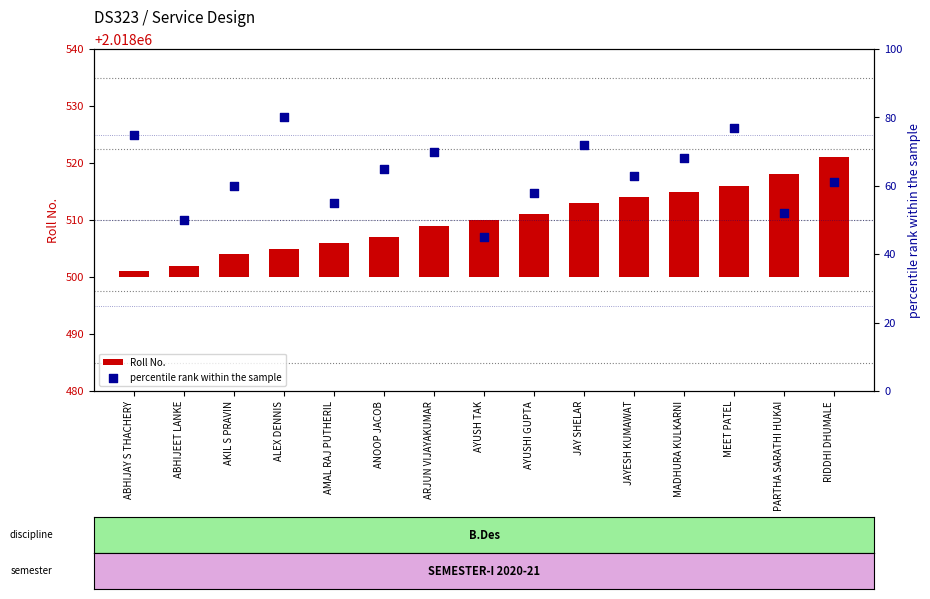

Which series reaches the maximum Y coordinate?

percentile rank within the sample